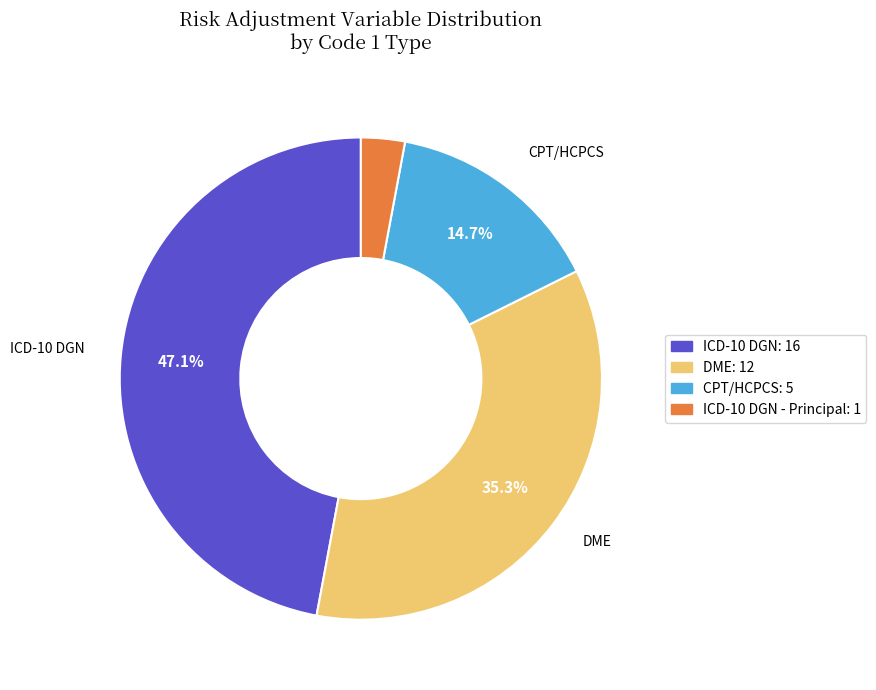

Is there any slice that represents more than half of the pie?

No